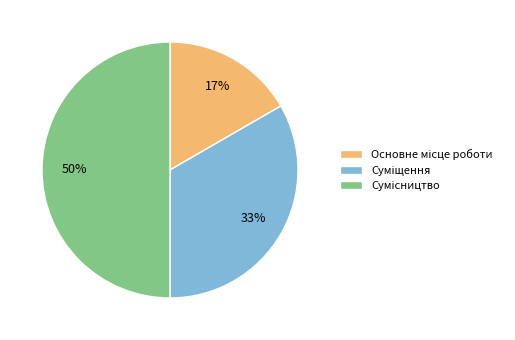

To the nearest percent, what is the average slice percentage?

33%